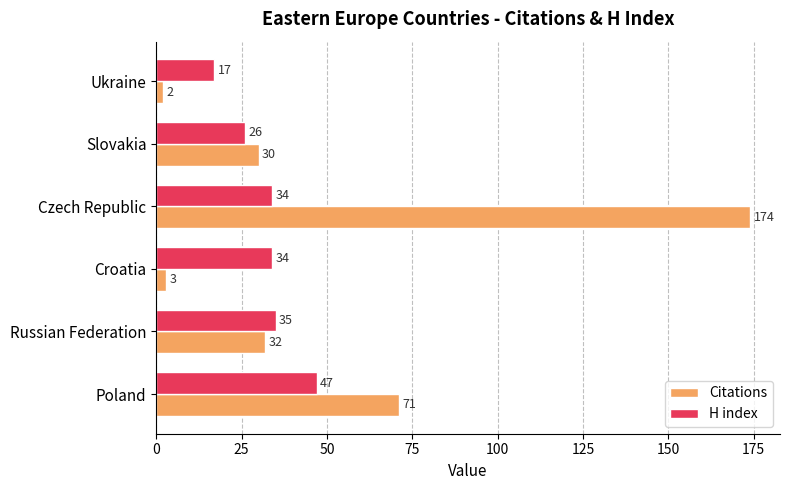

What is the sum of all Citations values?

312